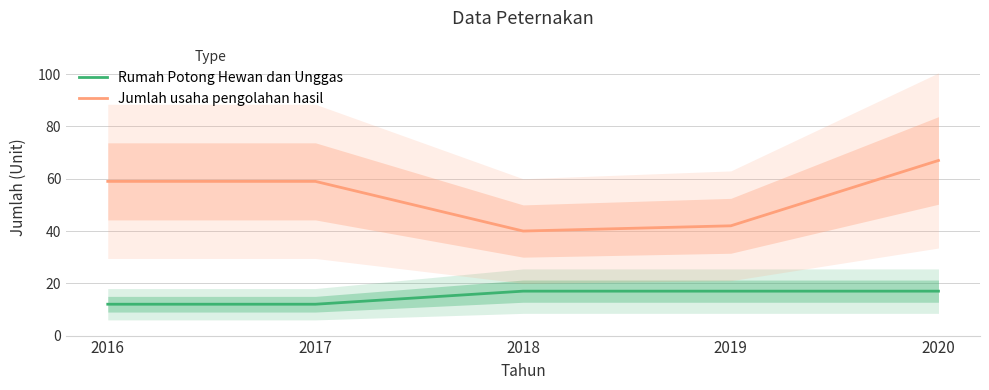

Between 2017 and 2020, which is larger?

2020